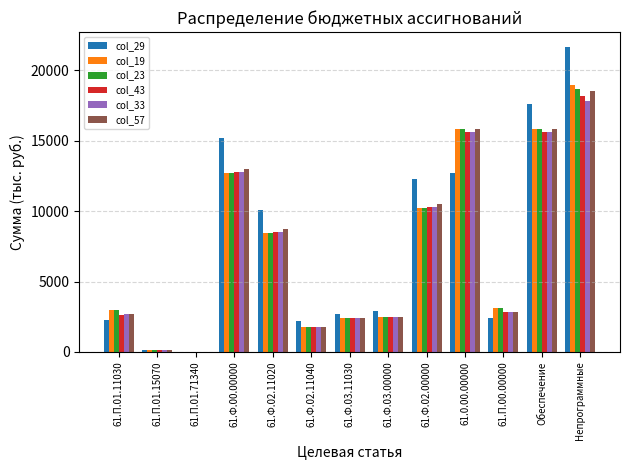

At which category is the sum across all series the highest?

Непрограммные